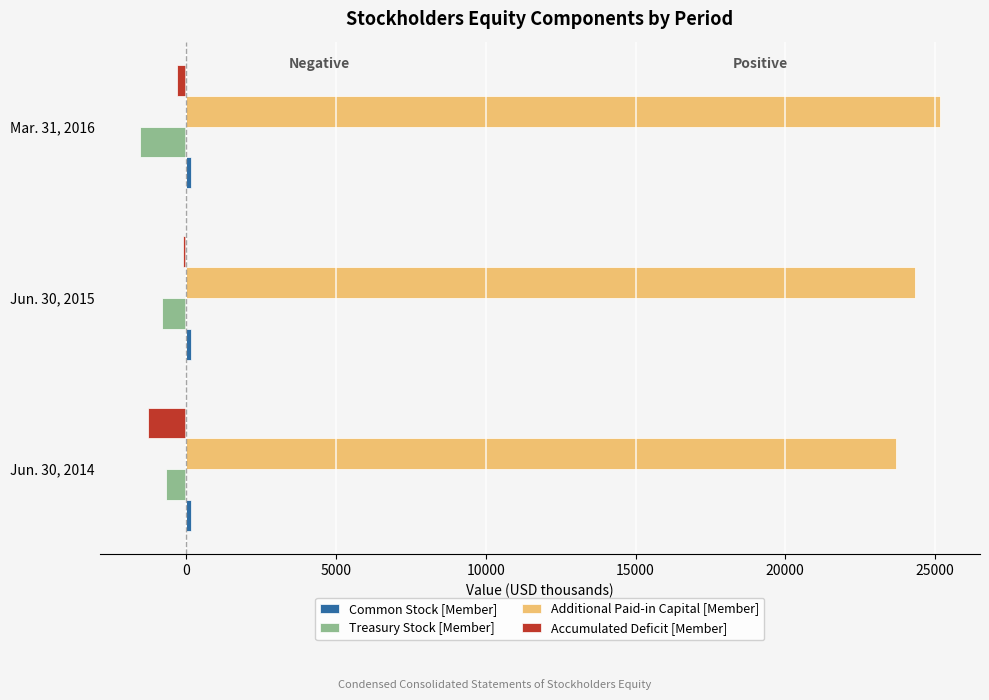

How many data points does each series have?

3